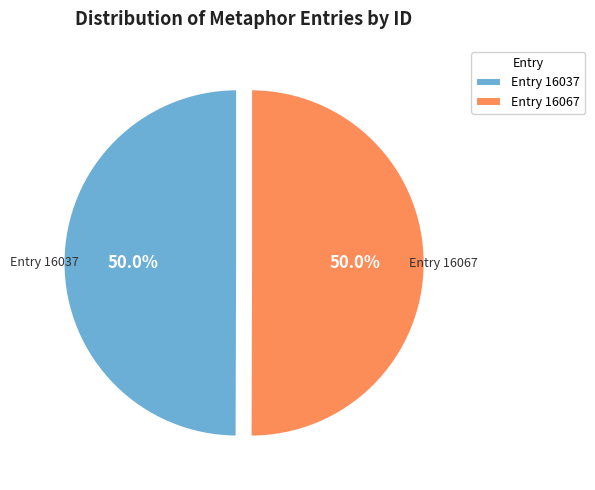

What percentage do Entry 16067 and Entry 16037 together represent?

100.0%